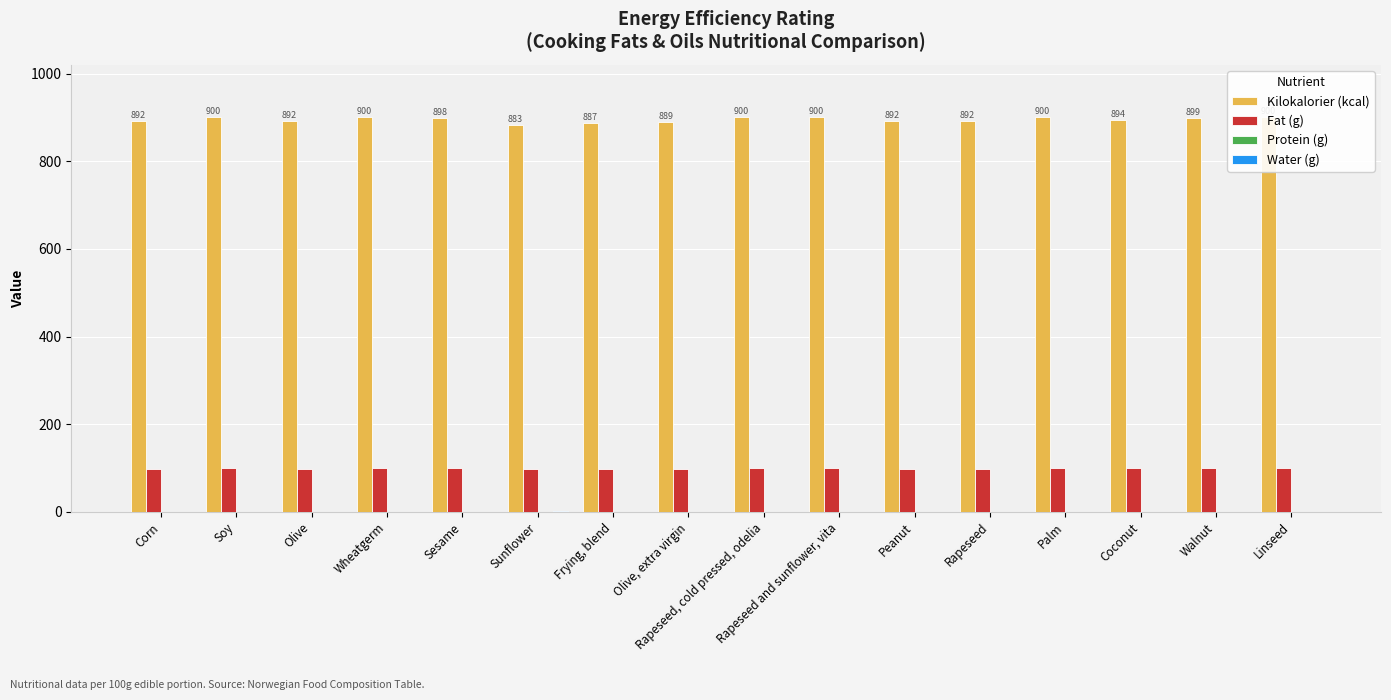

What is the difference between the second highest and minimum values in the Water (g) series?

1.0